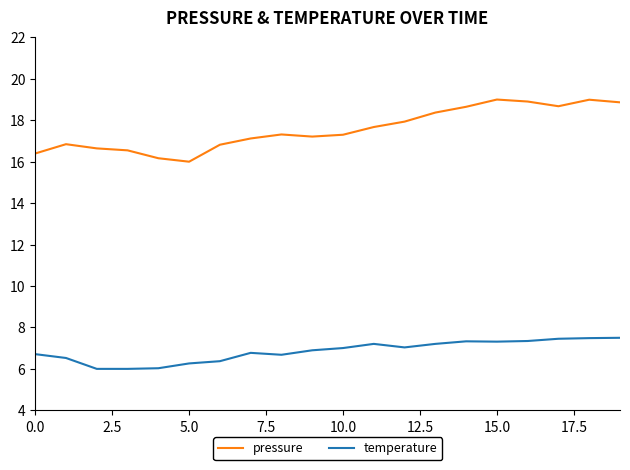

What is the highest value of the temperature series?

7.5